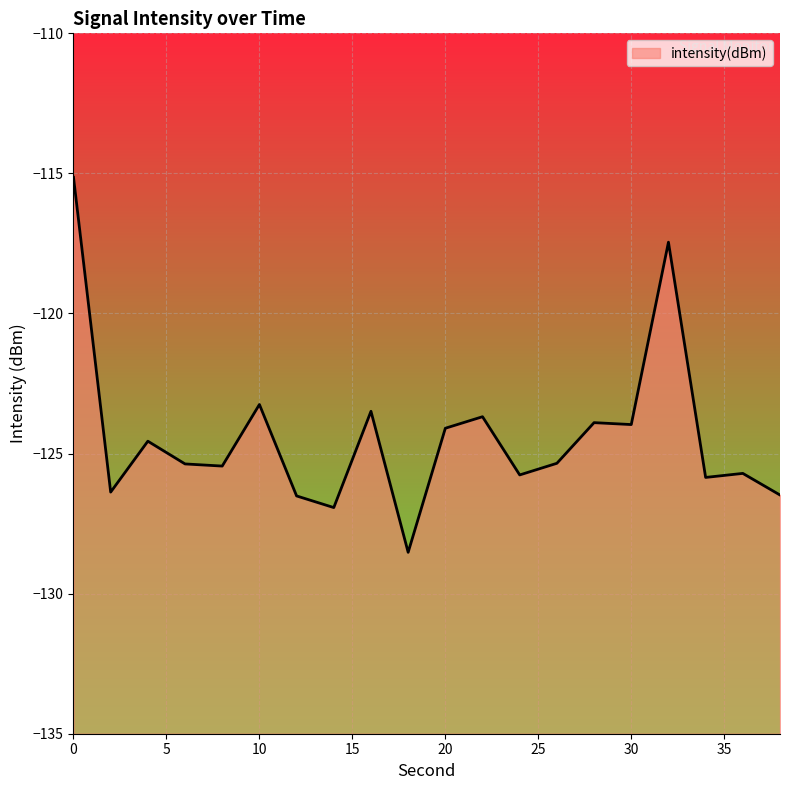

Count the number of values greater than -125.

9